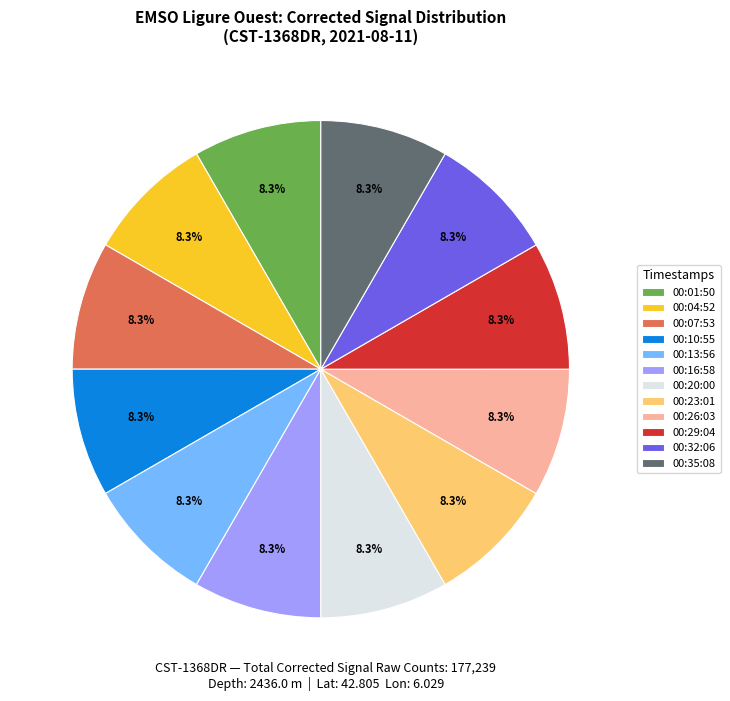

Do 00:32:06 and 00:13:56 together represent more than half of the pie?

No